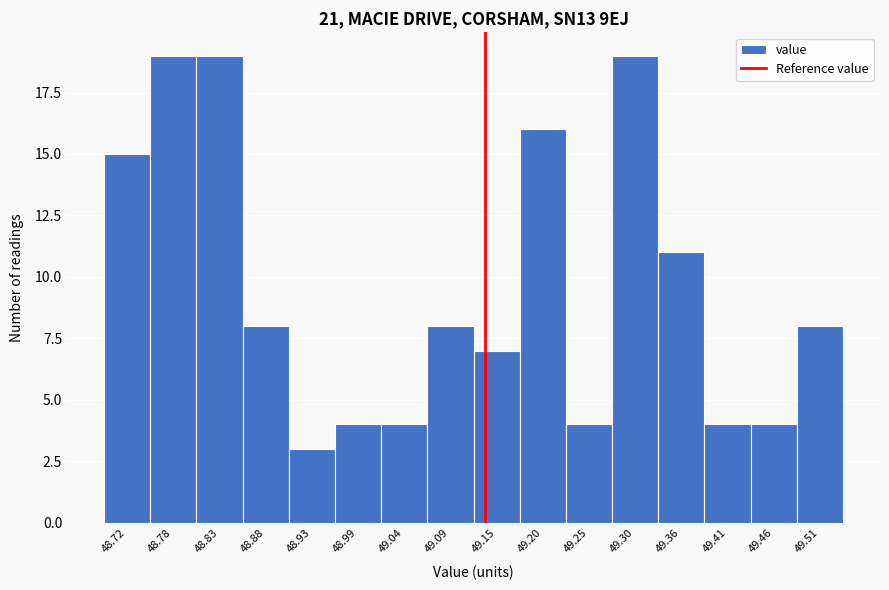

Reading left to right, list every bar in this chart as the range it spans on the x-axis followed by its height. Neither the bar edges nor the heights are printed on the chart, so give them approximately, as read against the axes.

48.70 to 48.75: 15
48.75 to 48.80: 19
48.80 to 48.86: 19
48.86 to 48.91: 8
48.91 to 48.96: 3
48.96 to 49.01: 4
49.01 to 49.07: 4
49.07 to 49.12: 8
49.12 to 49.17: 7
49.17 to 49.22: 16
49.22 to 49.28: 4
49.28 to 49.33: 19
49.33 to 49.38: 11
49.38 to 49.43: 4
49.43 to 49.49: 4
49.49 to 49.54: 8